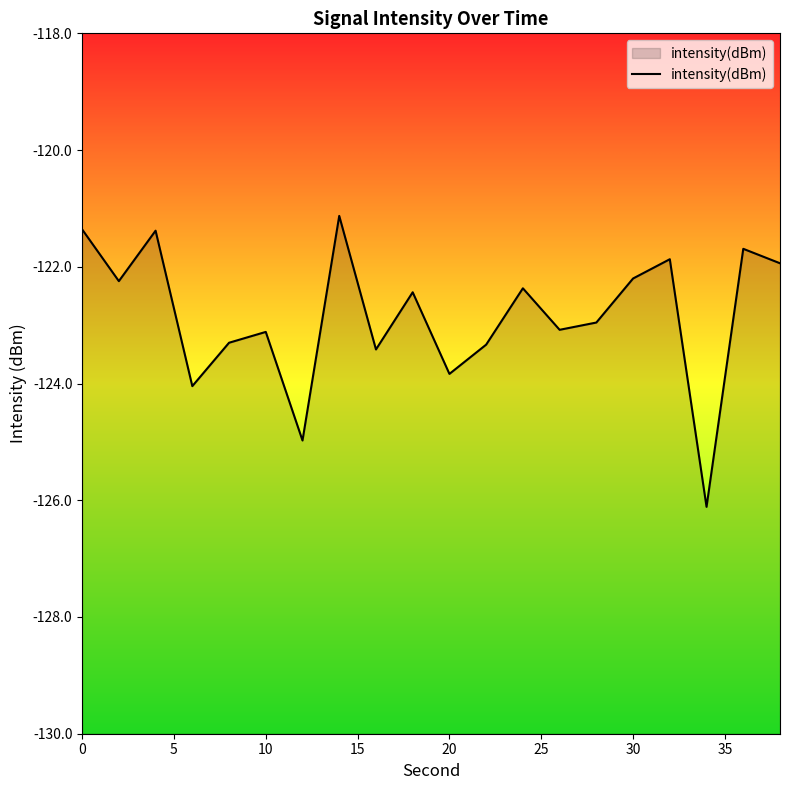

What is the difference between the maximum and minimum values?

5.0